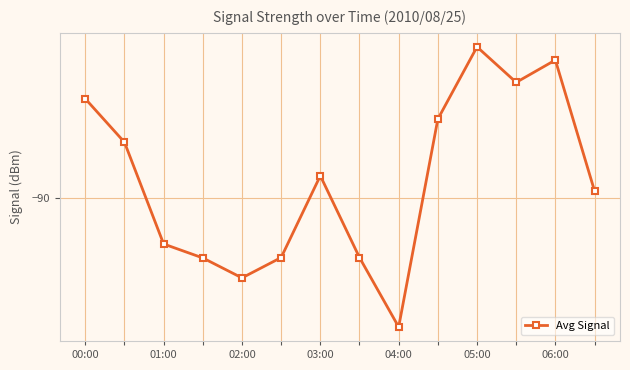

What is the difference between the maximum and second lowest values?

9.7